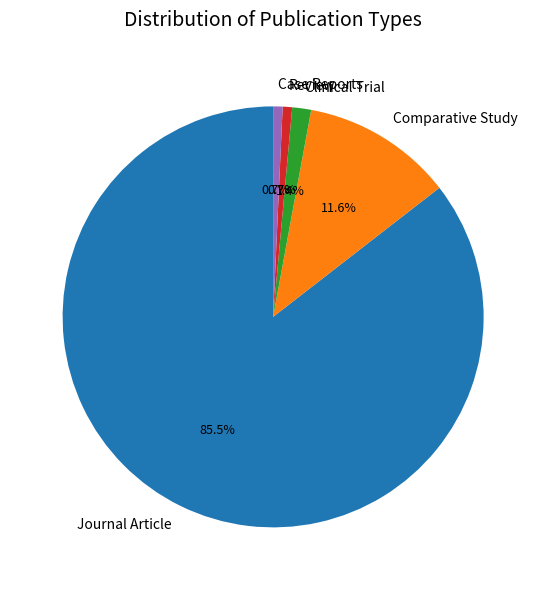

The Review slice represents 1% of the pie. True or false?

True